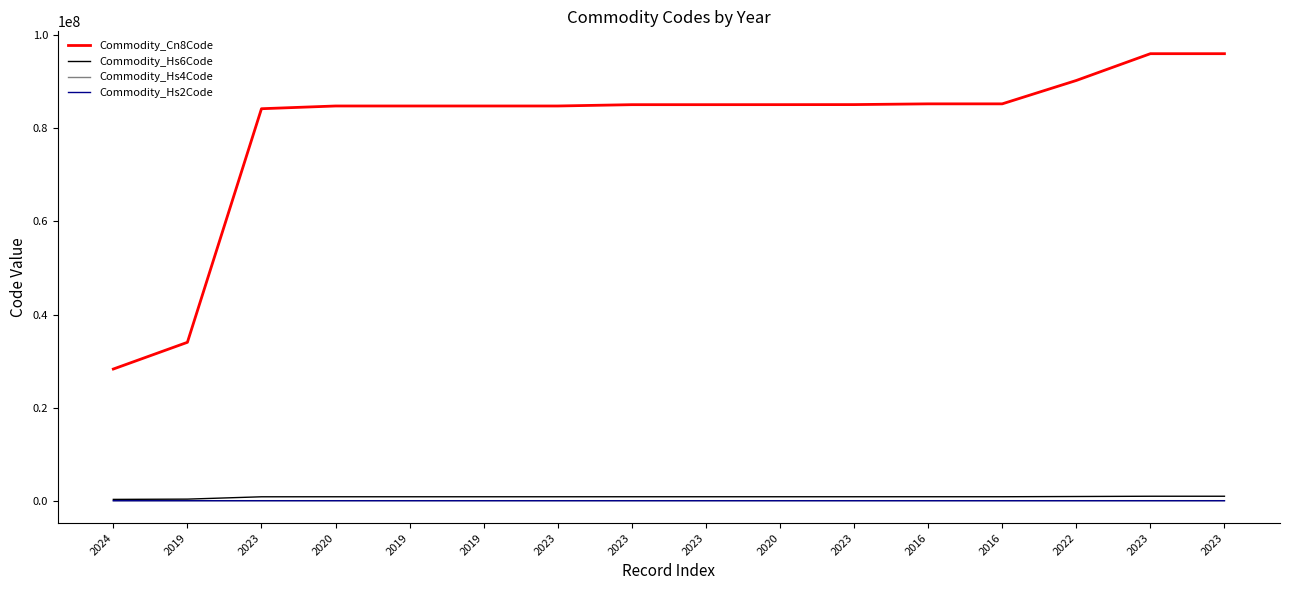

Read the Commodity_Hs4Code value at 2023, to the nearest 50.

8500